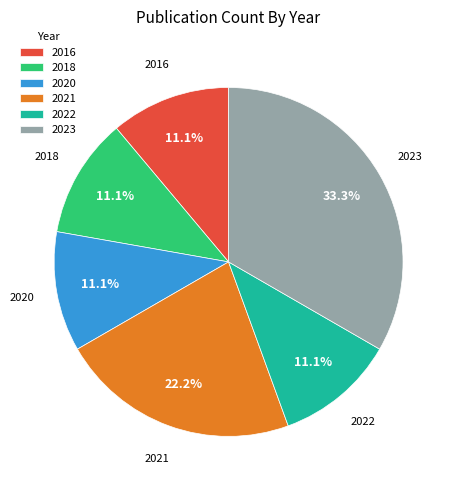

Is the sum of 2020 and 2021 greater than half?

No